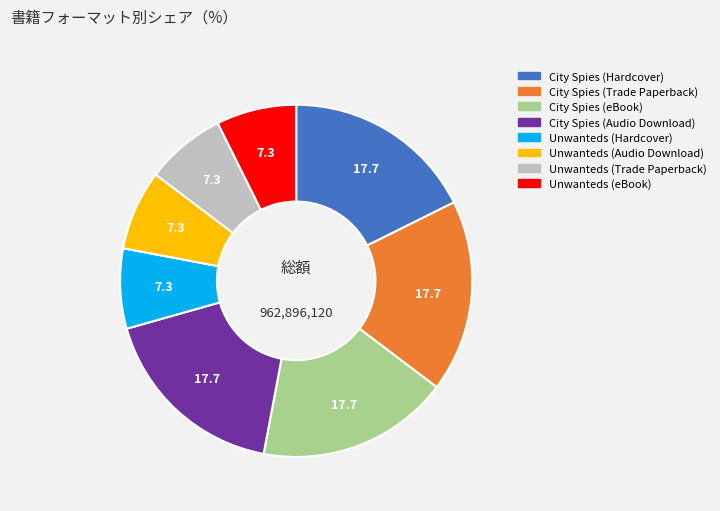

Is there a majority slice in this chart?

No